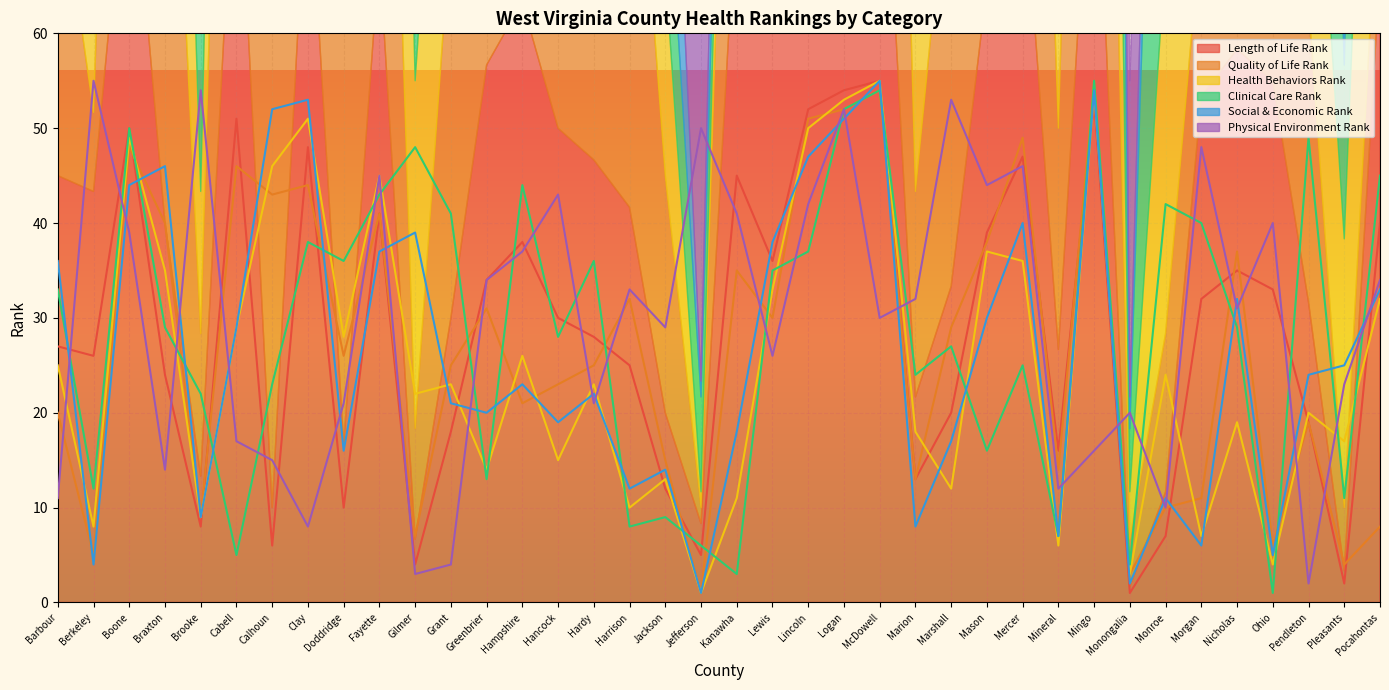

How many lines are shown in the chart?

6